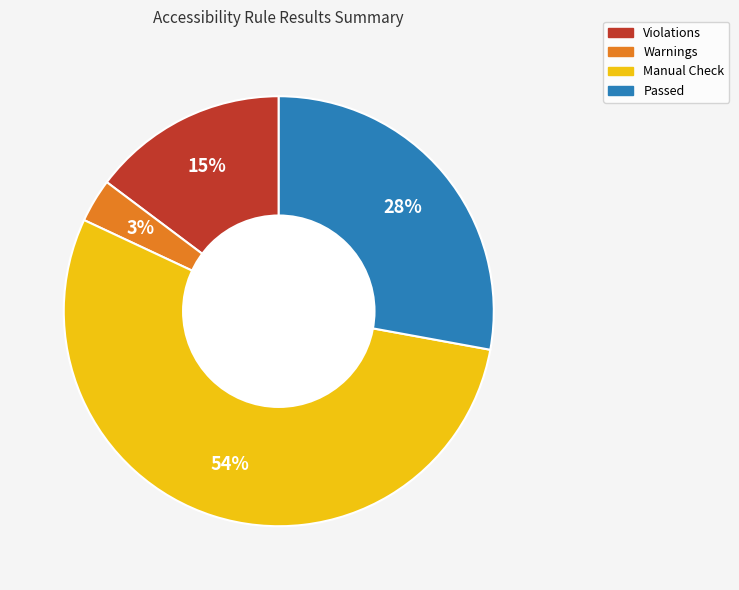

To the nearest percent, what is the average slice percentage?

25%